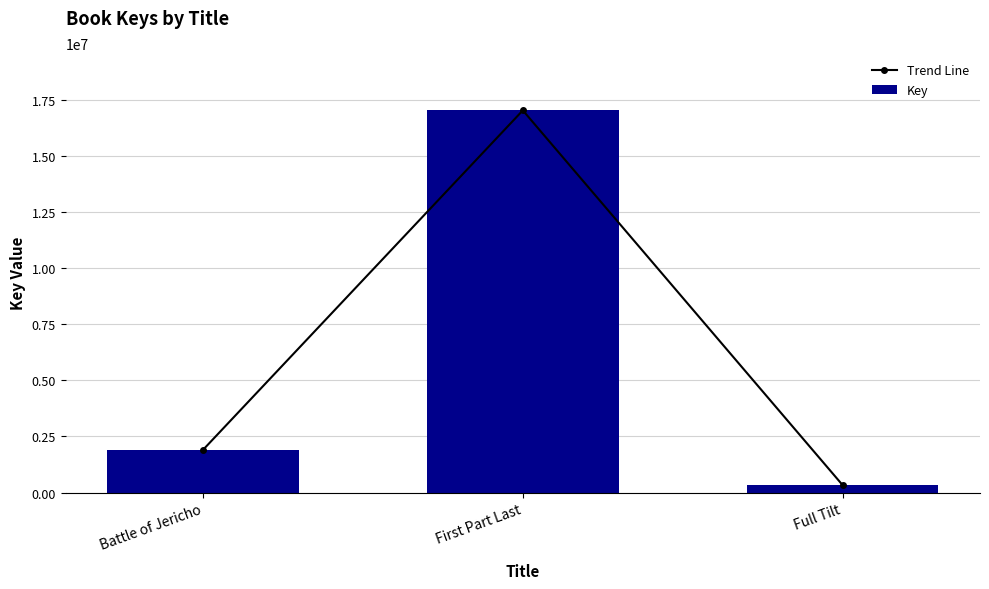

What is the average value of the Key series?

6425421